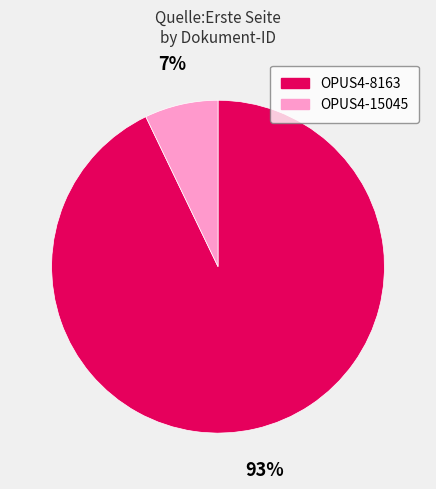

Which slice is the smallest?

OPUS4-15045